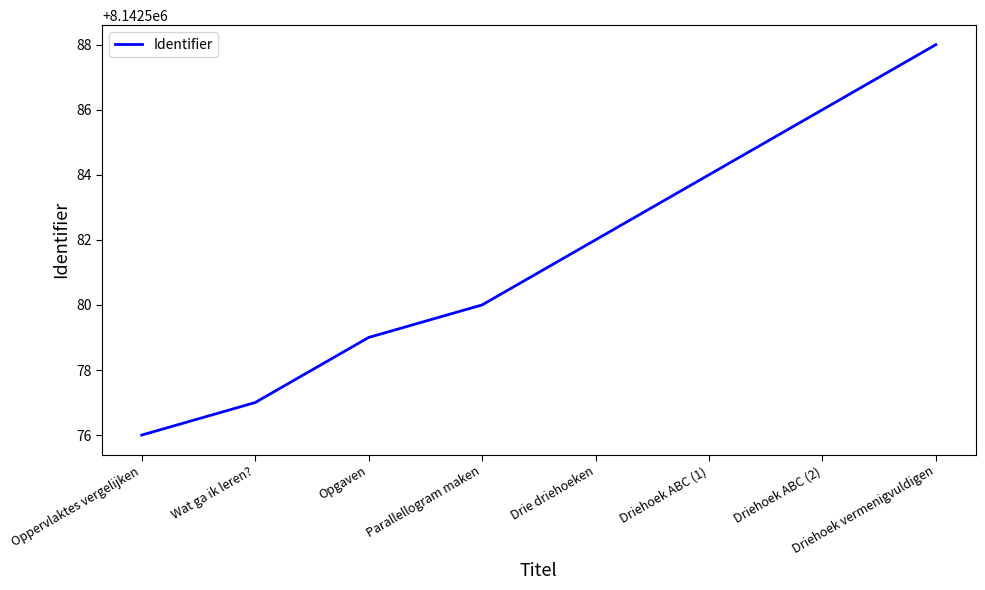

How many lines are shown in the chart?

1